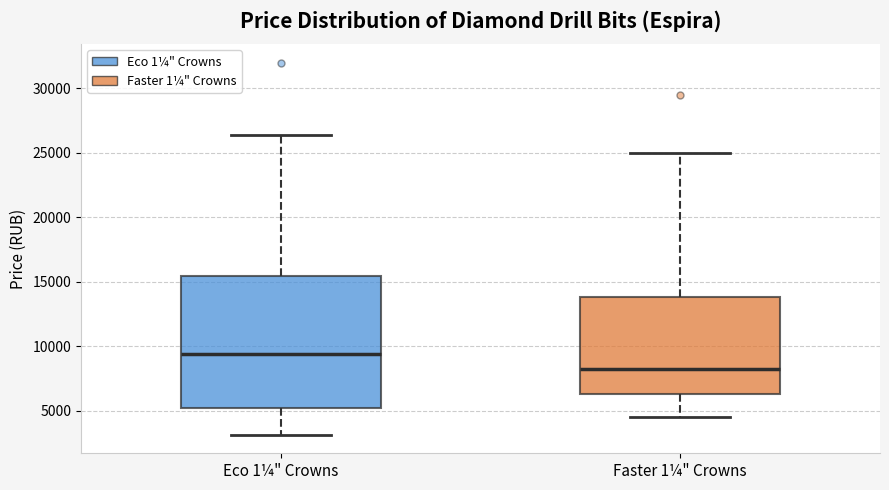

Reading left to right, read every box against the y-axis: the position of its median line, the range the box covers, and the ends of its whiskers. The values are not printed on the chart, so give them approximately, as read against the axis.

Eco 1¼" Crowns: median 9500, box 5000 to 15500, whiskers 3000 to 26500
Faster 1¼" Crowns: median 8000, box 6500 to 14000, whiskers 4500 to 25000